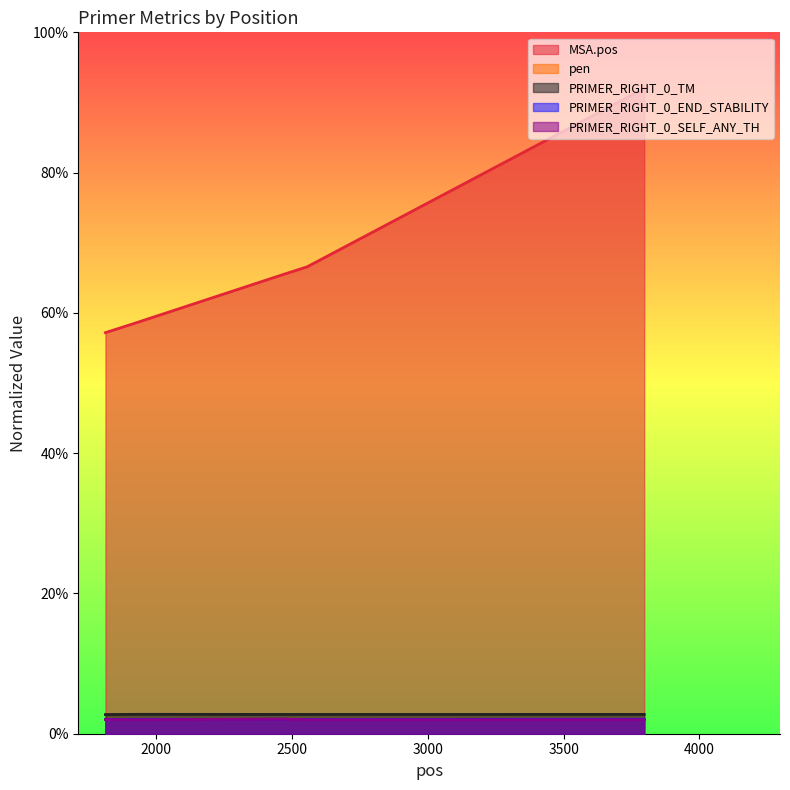

Where is the first local minimum for PRIMER_RIGHT_0_SELF_ANY_TH?

1931